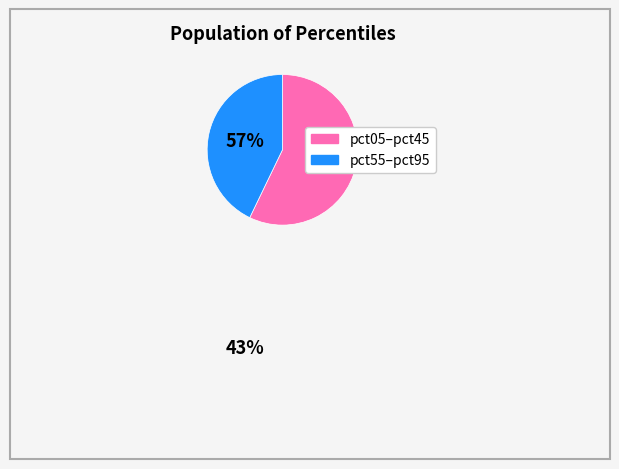

Does any single category account for the majority?

Yes